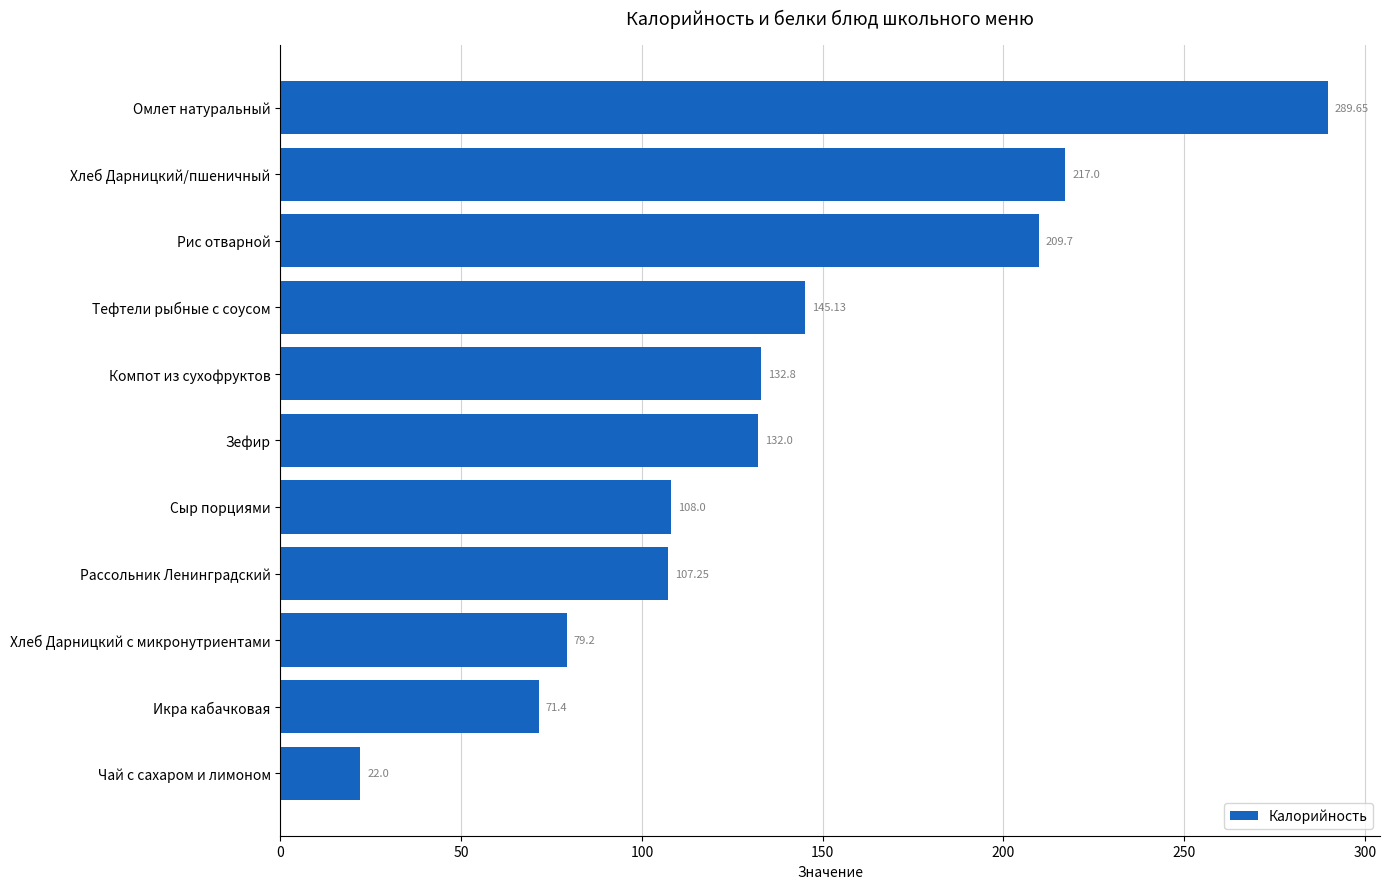

Rank the categories by value from highest to lowest.

Омлет натуральный, Хлеб Дарницкий/пшеничный, Рис отварной, Тефтели рыбные с соусом, Компот из сухофруктов, Зефир, Сыр порциями, Рассольник Ленинградский, Хлеб Дарницкий с микронутриентами, Икра кабачковая, Чай с сахаром и лимоном